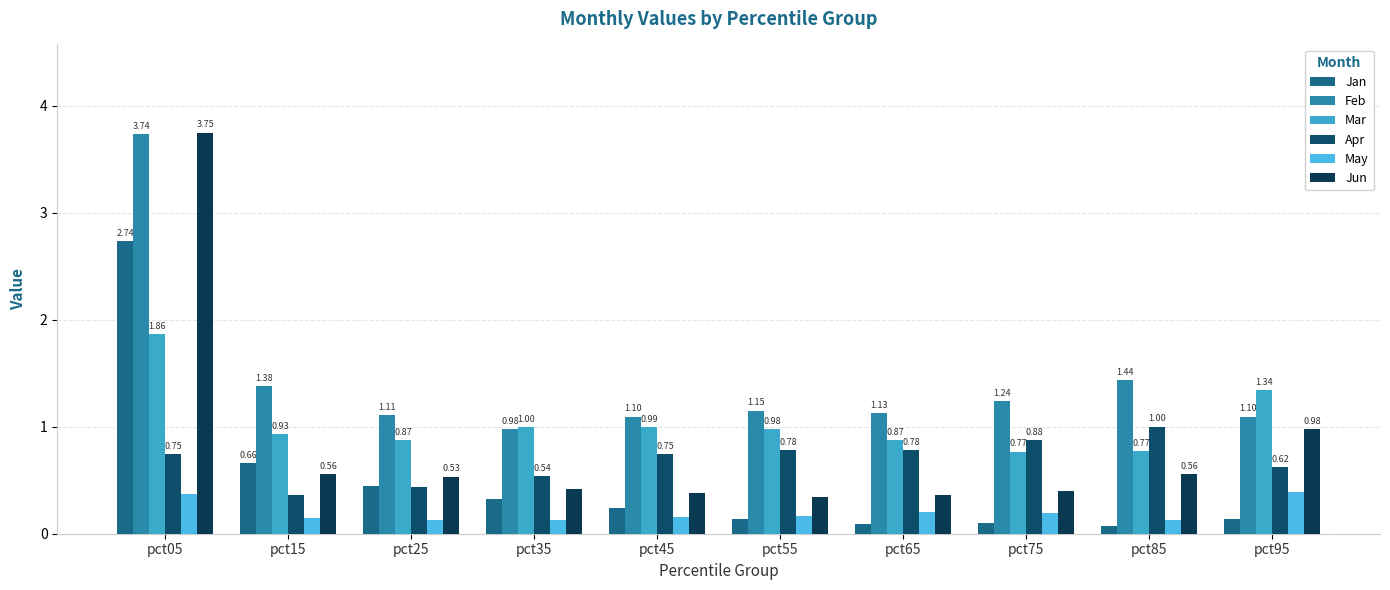

At which category does the chart reach its peak across all series?

pct05